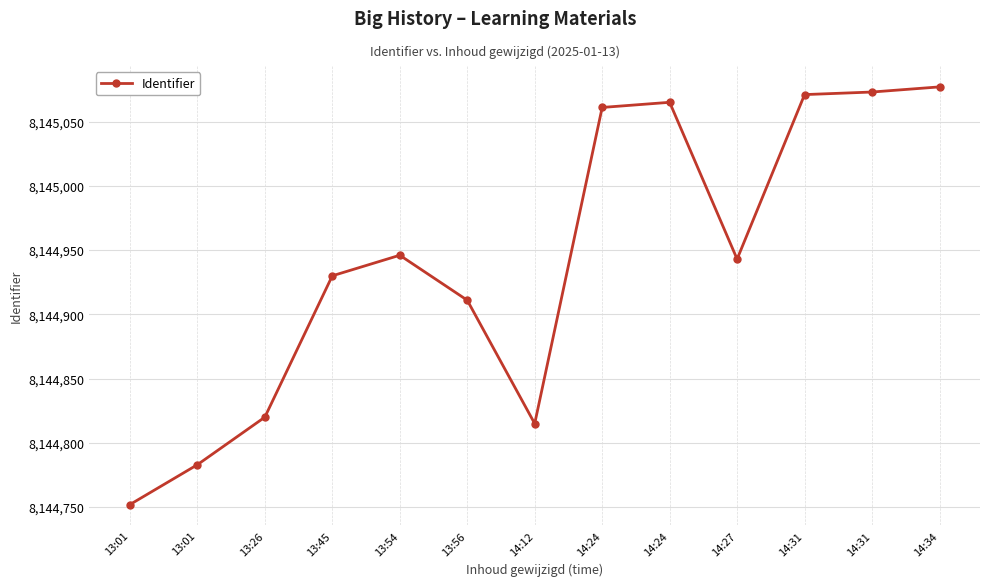

Where is the first local minimum?

14:12